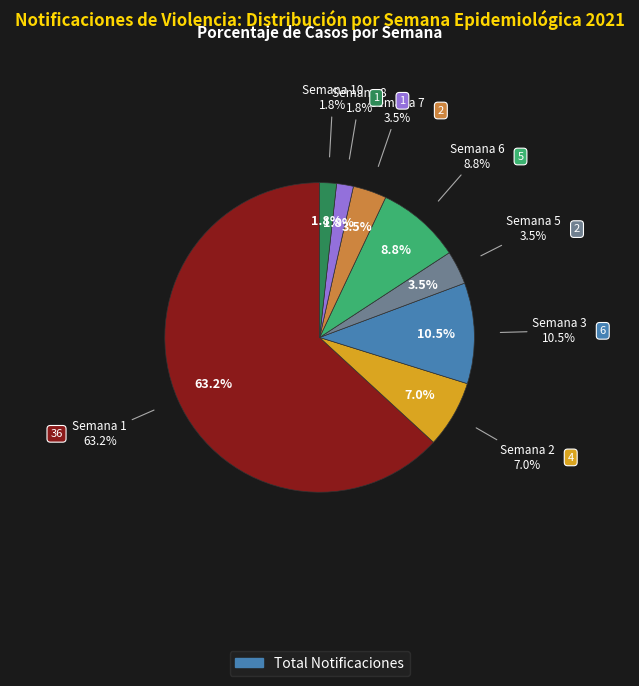

Is it true that Semana 5 is 1% of the pie?

False